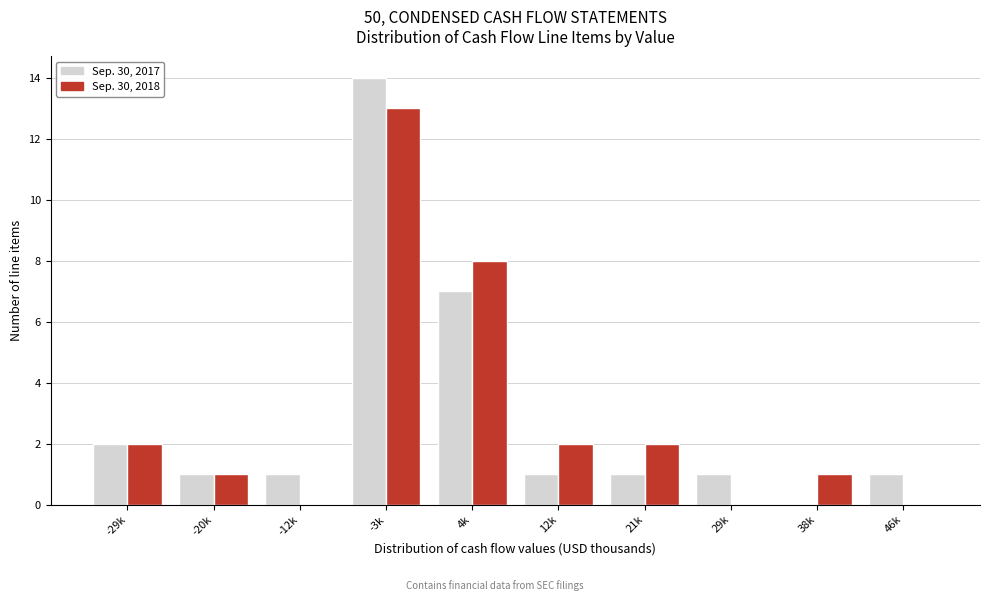

Reading left to right, extract all data points from this chart.

Sep. 30, 2017: -29k=2	-20k=1	-12k=1	-3k=14	4k=7	12k=1	21k=1	29k=1	38k=0	46k=1
Sep. 30, 2018: -29k=2	-20k=1	-12k=0	-3k=13	4k=8	12k=2	21k=2	29k=0	38k=1	46k=0